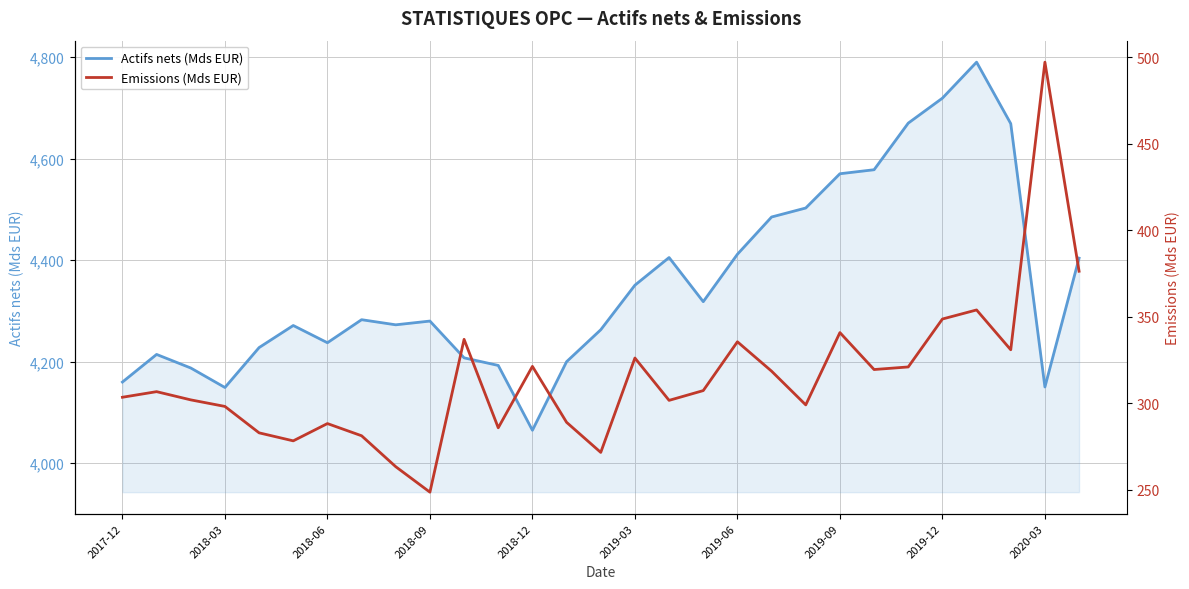

True or false: Emissions (Mds EUR) and Actifs nets (Mds EUR) intersect in this chart.

False